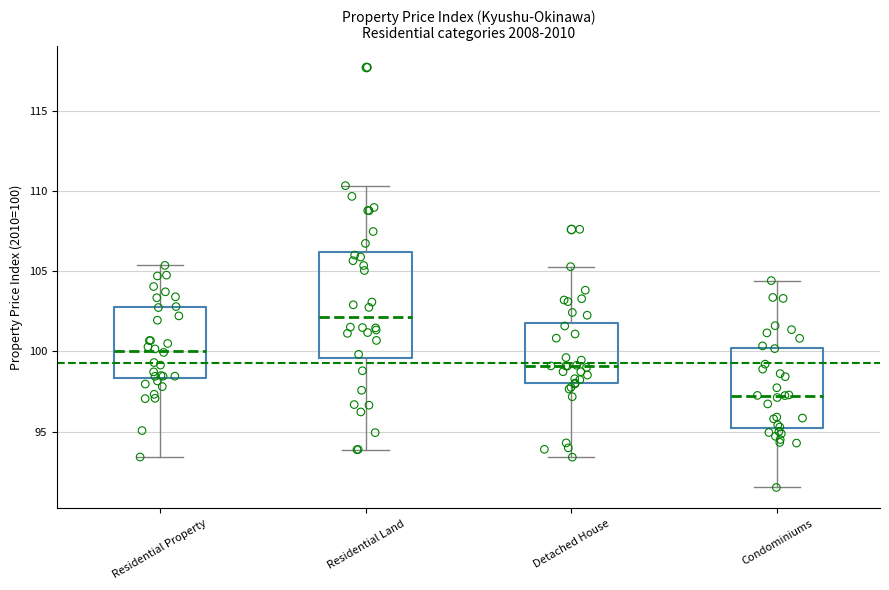

Reading left to right, transcribe this box plot: for each box, give where its median line is, the range the box spans, and where its two whiskers end, as read against the y-axis. The values are not printed on the chart, so give them approximately, as read against the axis.

Residential Property: median 100.0, box 98.5 to 103.0, whiskers 93.5 to 105.5
Residential Land: median 102.0, box 99.5 to 106.0, whiskers 94.0 to 110.5
Detached House: median 99.0, box 98.0 to 102.0, whiskers 93.5 to 105.5
Condominiums: median 97.5, box 95.0 to 100.0, whiskers 91.5 to 104.5